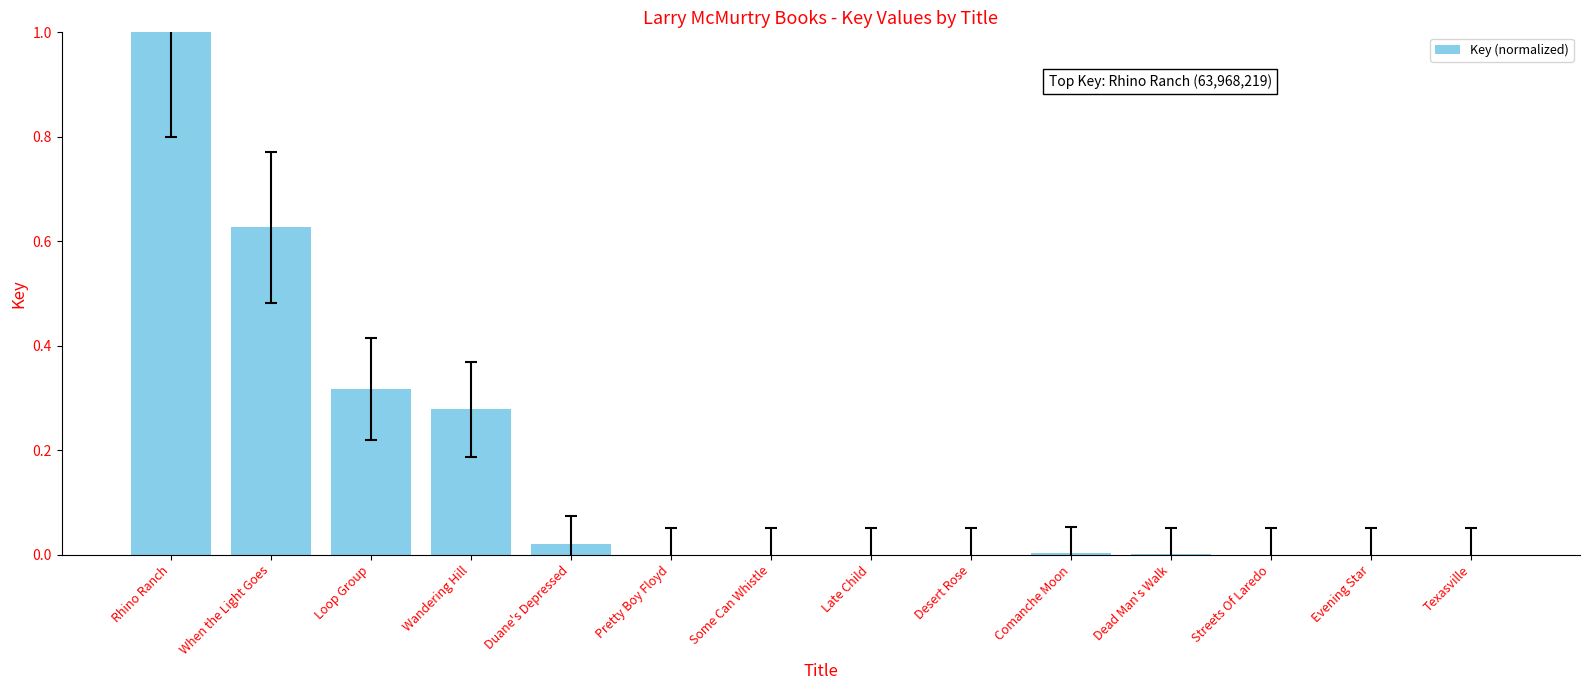

What is the greatest value displayed?

1.0